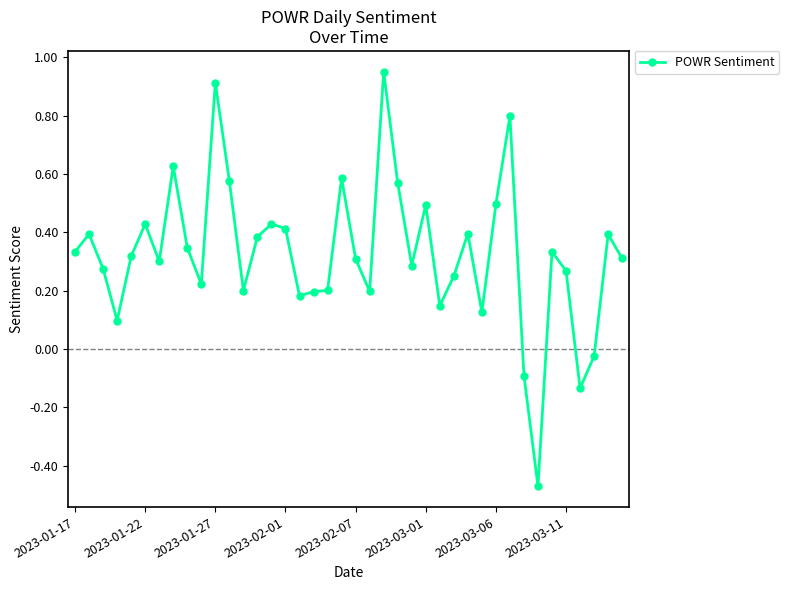

What is the difference between the maximum and minimum values?

1.4